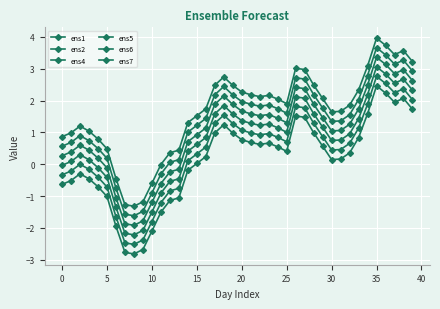

At which label does ens2 reach its peak?

35